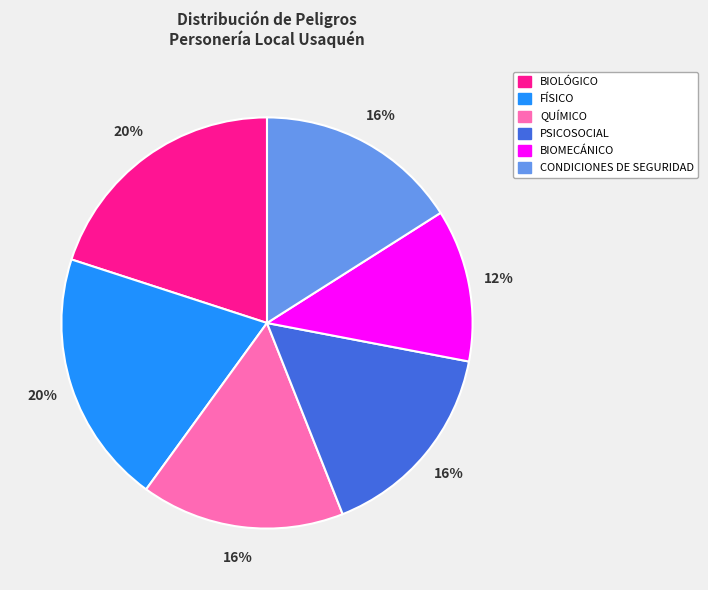

Is it true that QUÍMICO is 22% of the pie?

False